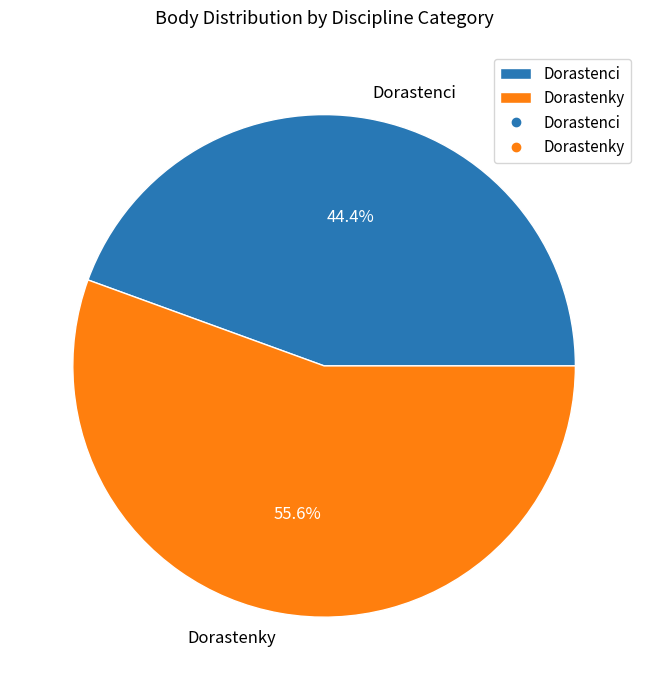

Rank the categories by value from lowest to highest.

Dorastenci, Dorastenky